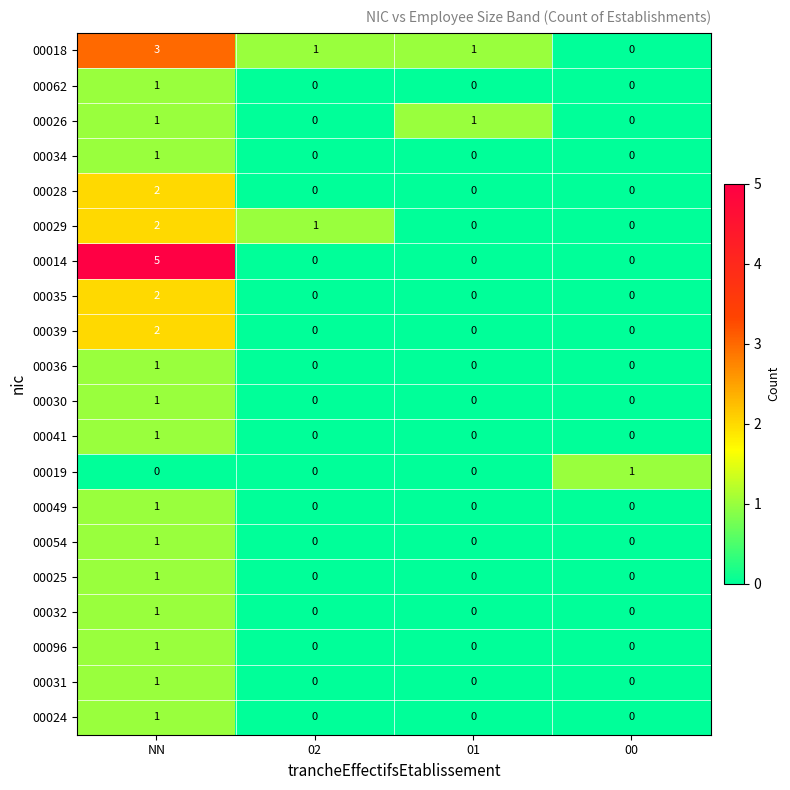

Count the number of data series in this chart.

20